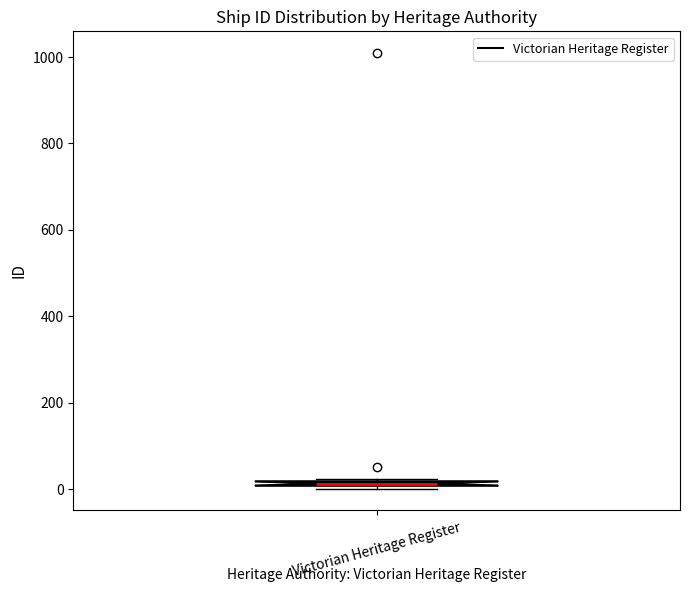

Where is the upper edge of the box for Victorian Heritage Register on the y-axis? The values are not printed on the chart, so give them approximately, as read against the axis.

20